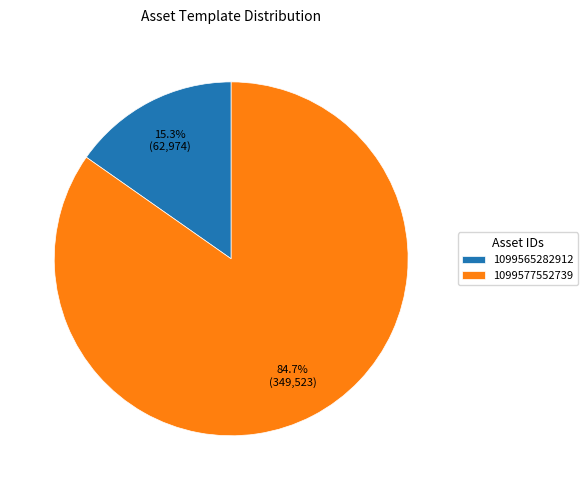

Rank the categories by value from highest to lowest.

1099577552739, 1099565282912